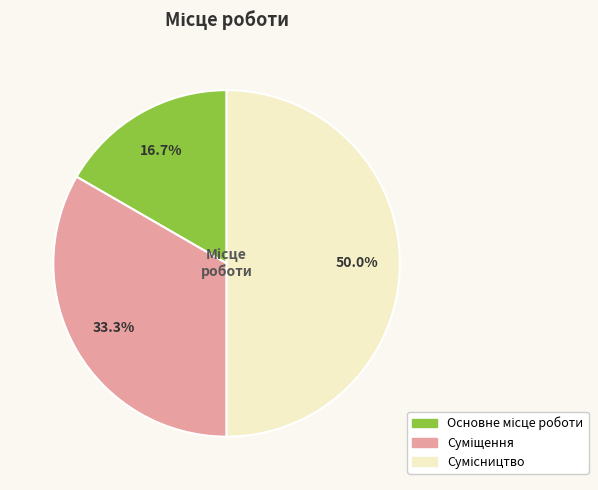

What percentage is NOT represented by Суміщення?

66.7%